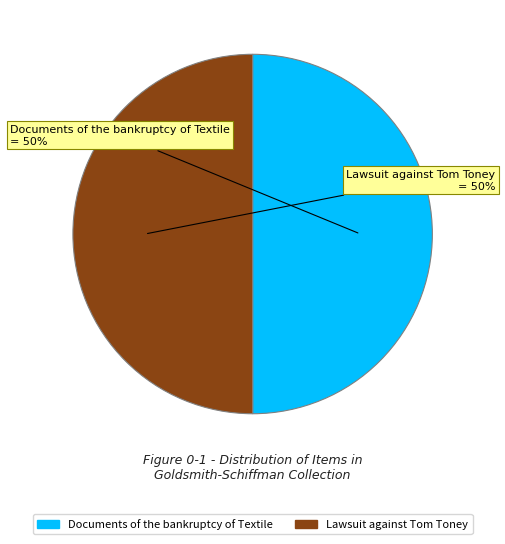

To the nearest percent, what is the average slice percentage?

50%